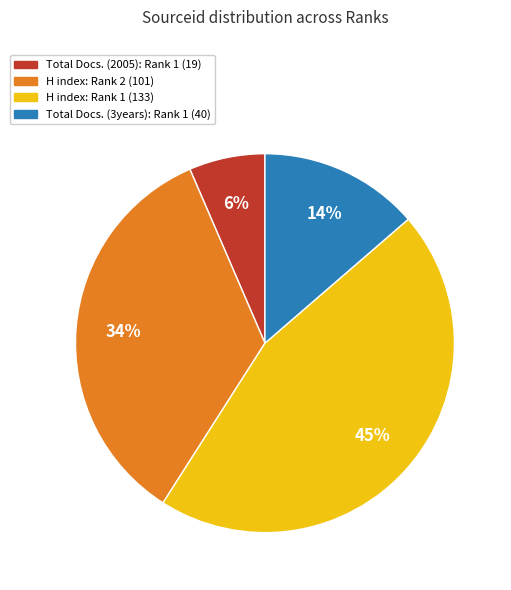

What is the largest slice in the pie chart?

H index: Rank 1 (133)